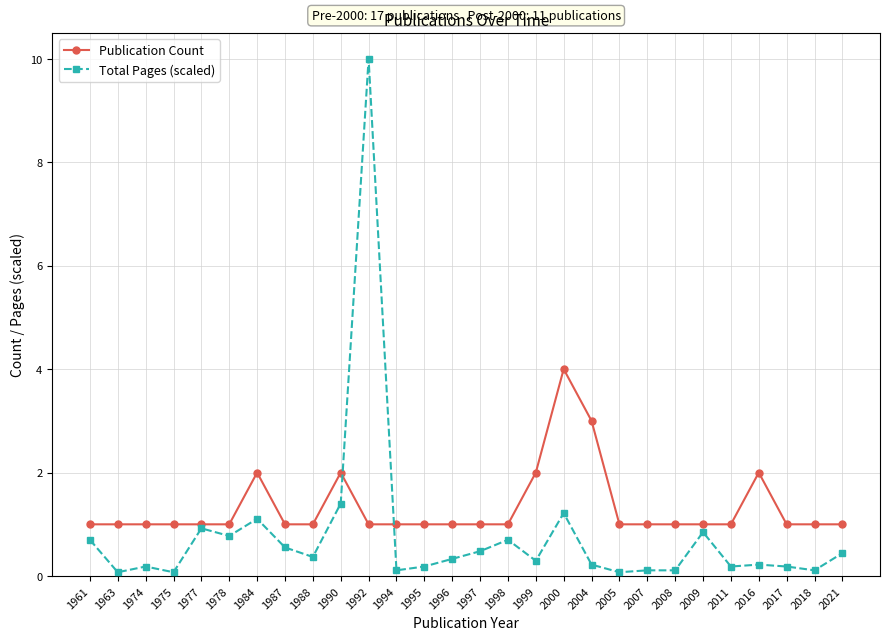

True or false: Total Pages (scaled) has a value of 0.1 at 2007.

True